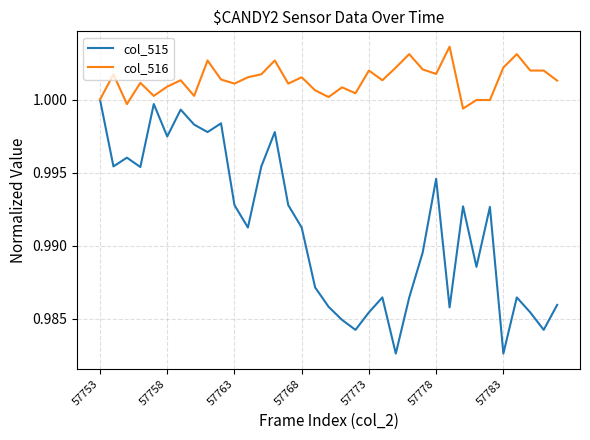

Which series has the largest total across all categories?

col_516